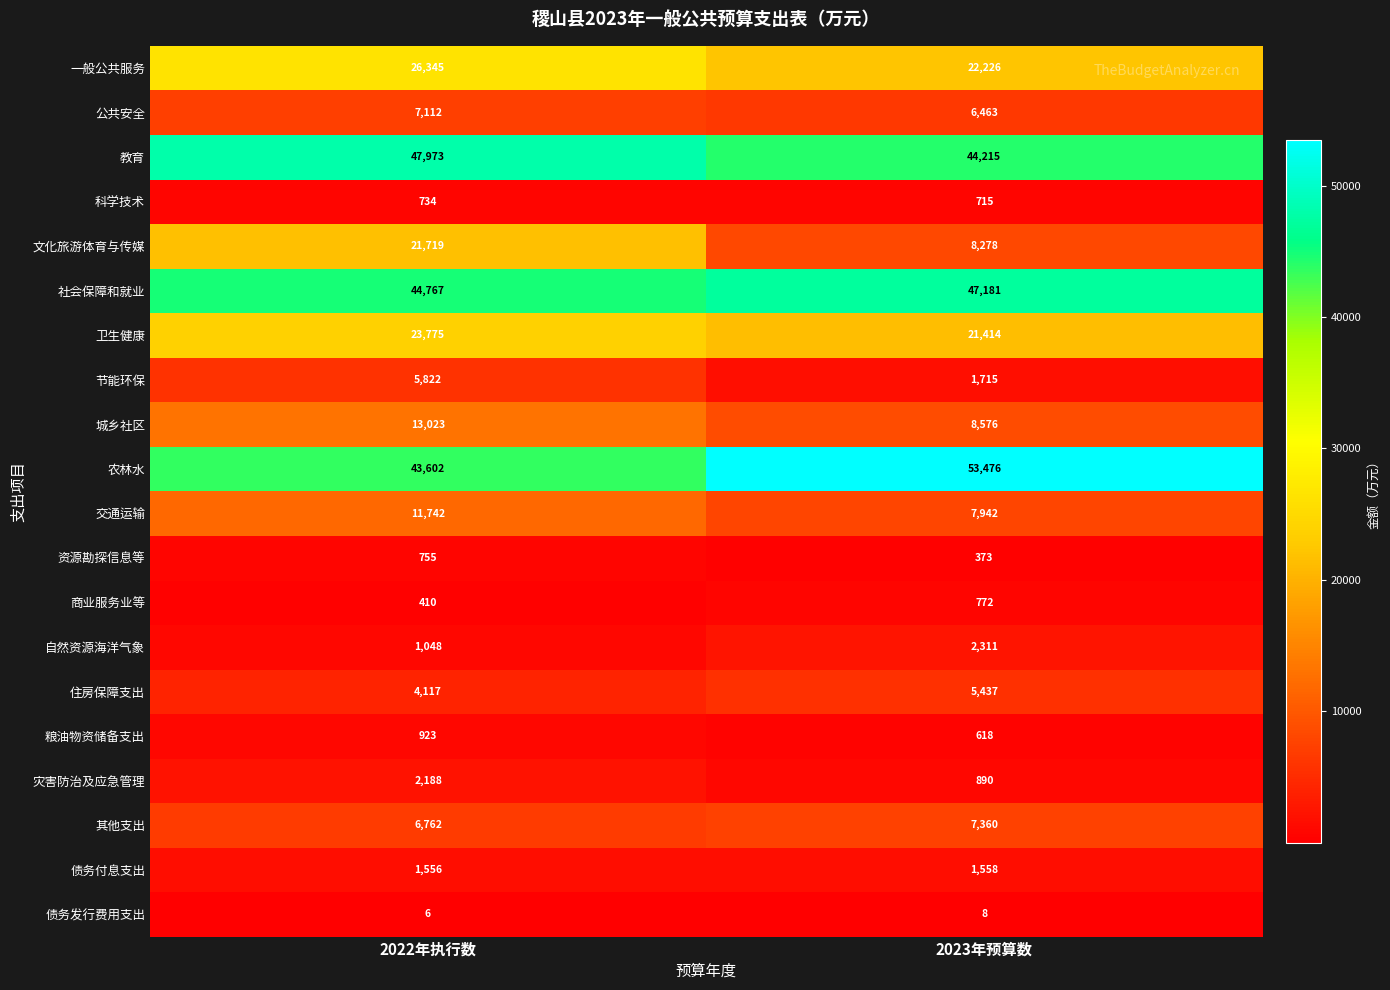

At which label is 一般公共服务 closest to 24285?

2023年预算数